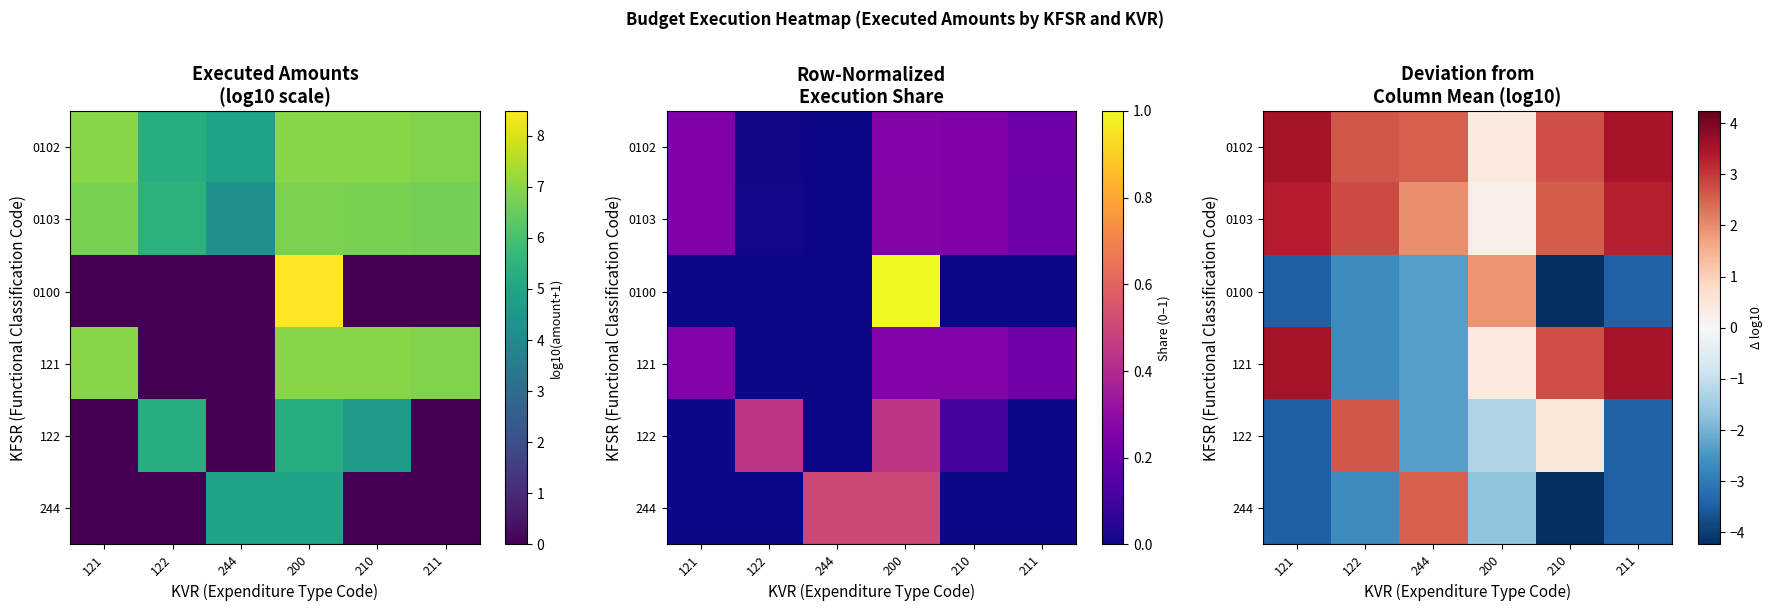

What is the difference between the highest and lowest values at 121?

7.0